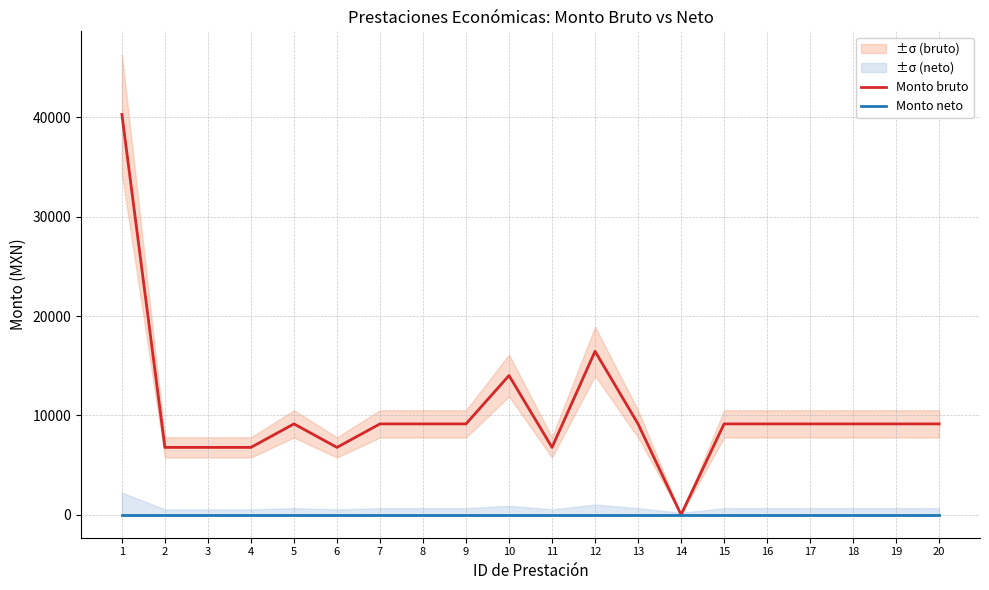

True or false: Monto neto and Monto bruto intersect in this chart.

False